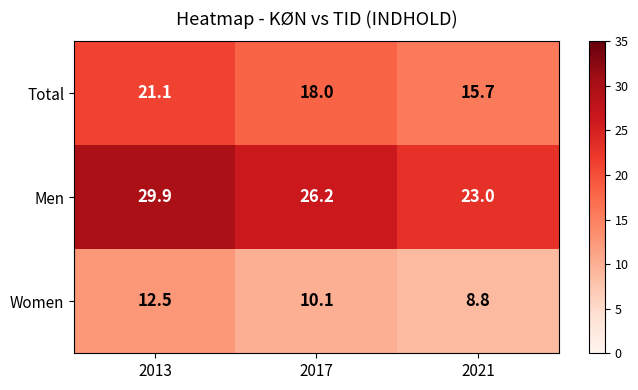

What is the difference between the maximum and minimum values in the Men series?

6.9